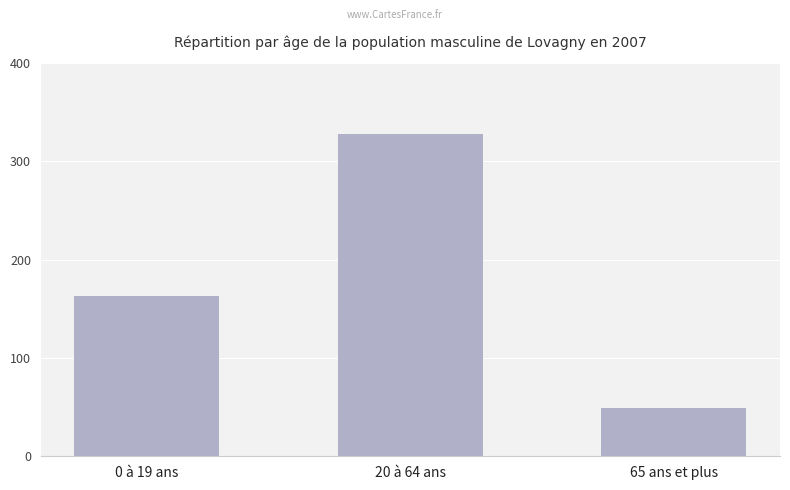

Approximately how many times larger is the value at 65 ans et plus compared to 0 à 19 ans?

0.3